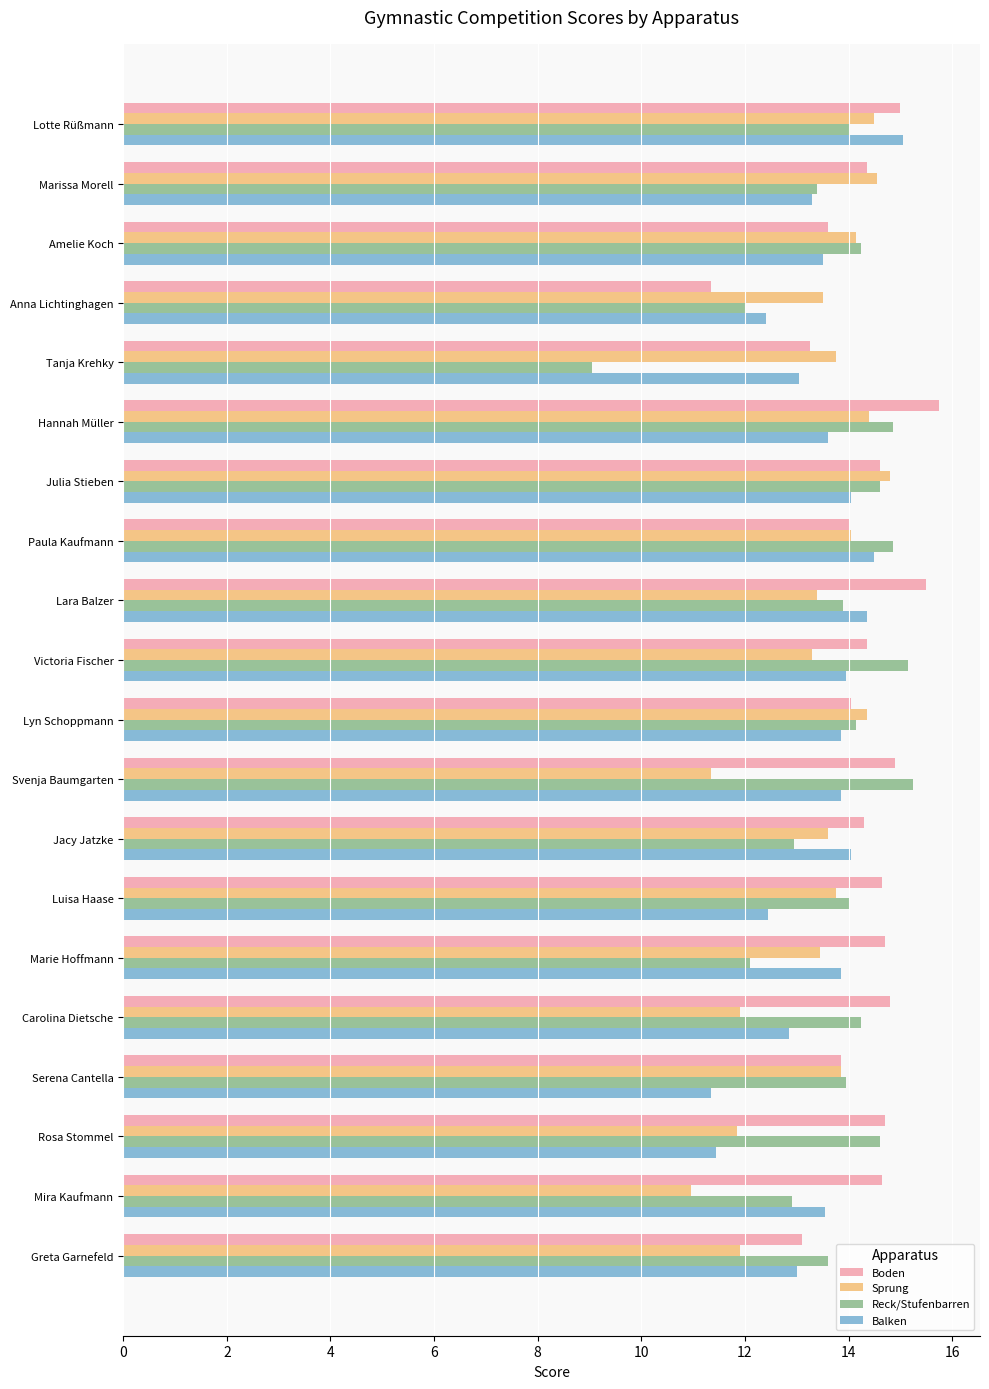

Is the value of Reck/Stufenbarren at Lotte Rüßmann greater than the value of Balken at Mira Kaufmann?

Yes